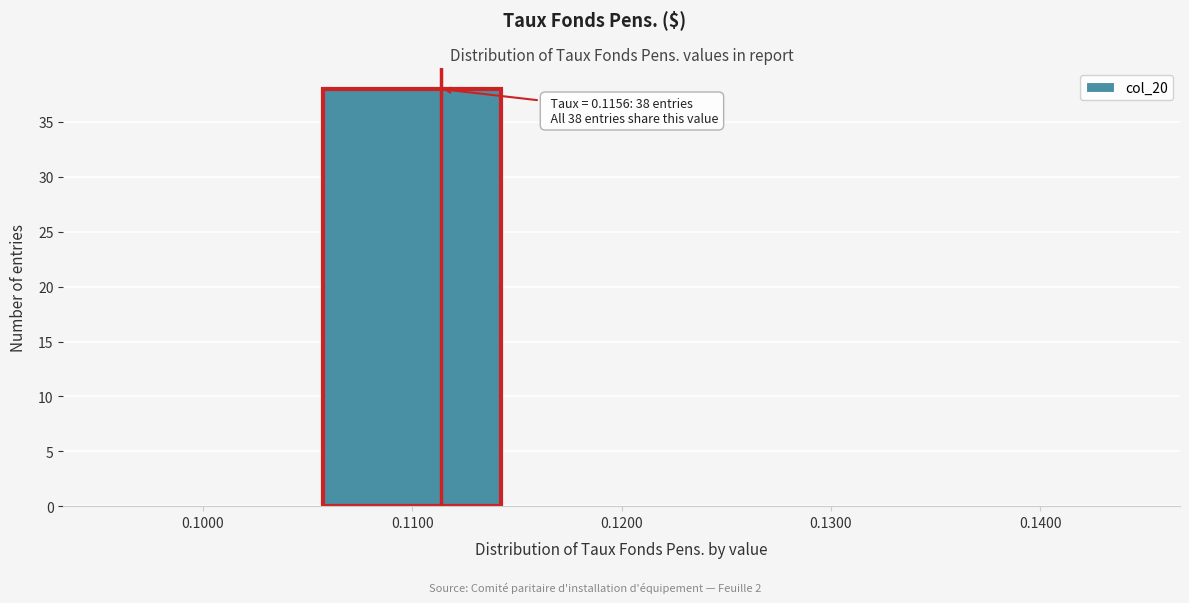

Reading right to left, what are all the values shown in this chart?

0.1400=0	0.1300=0	0.1200=0	0.1100=38	0.1000=0